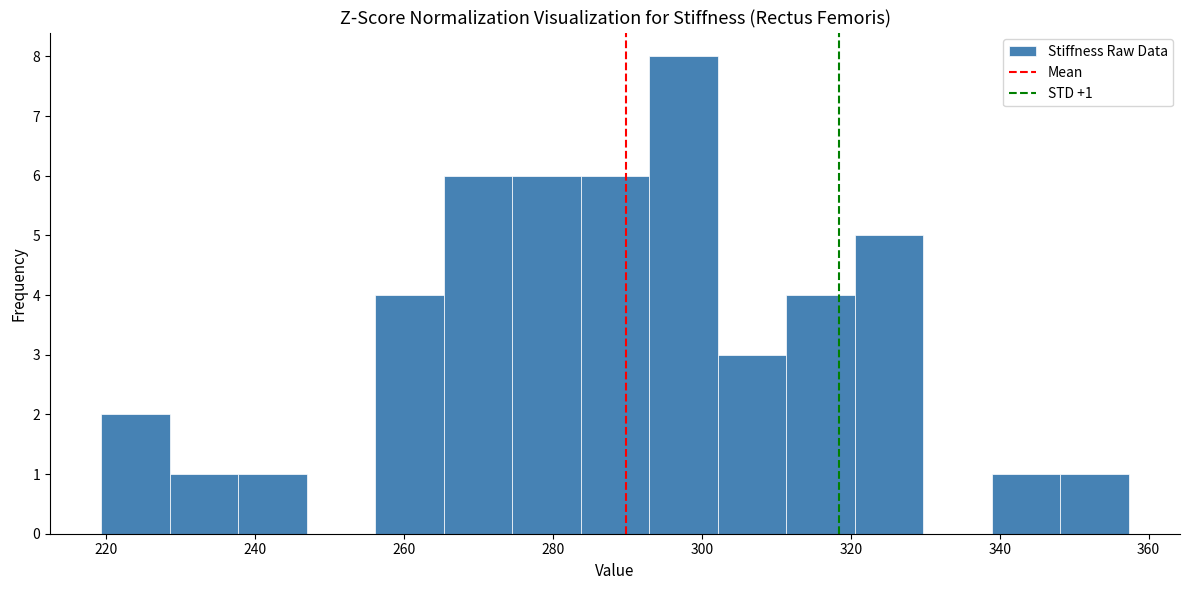

Over which range of the x-axis is the bar tallest?

292 to 302